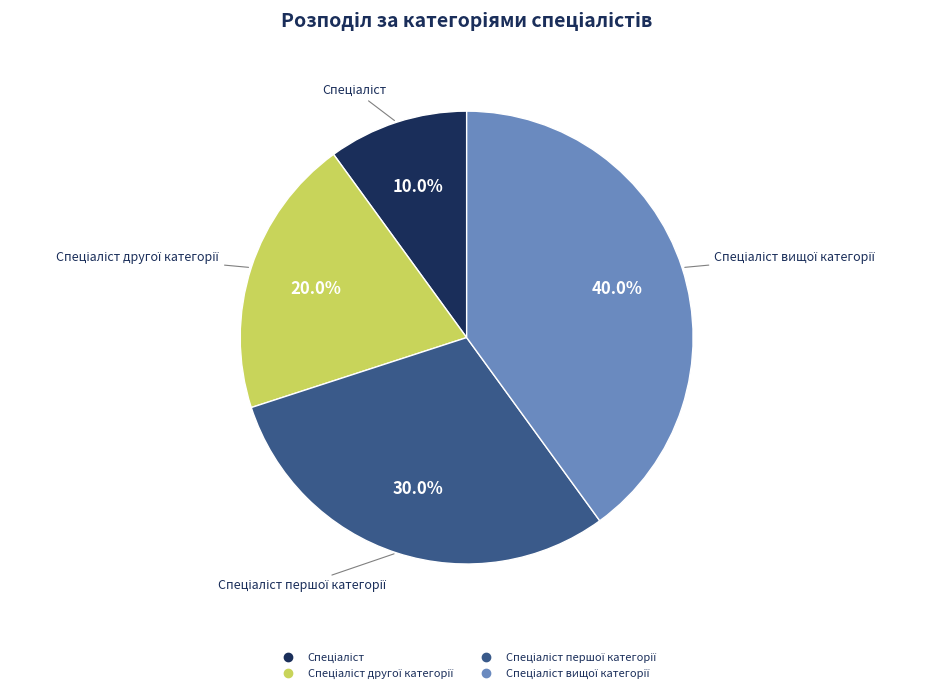

Is there a majority slice in this chart?

No